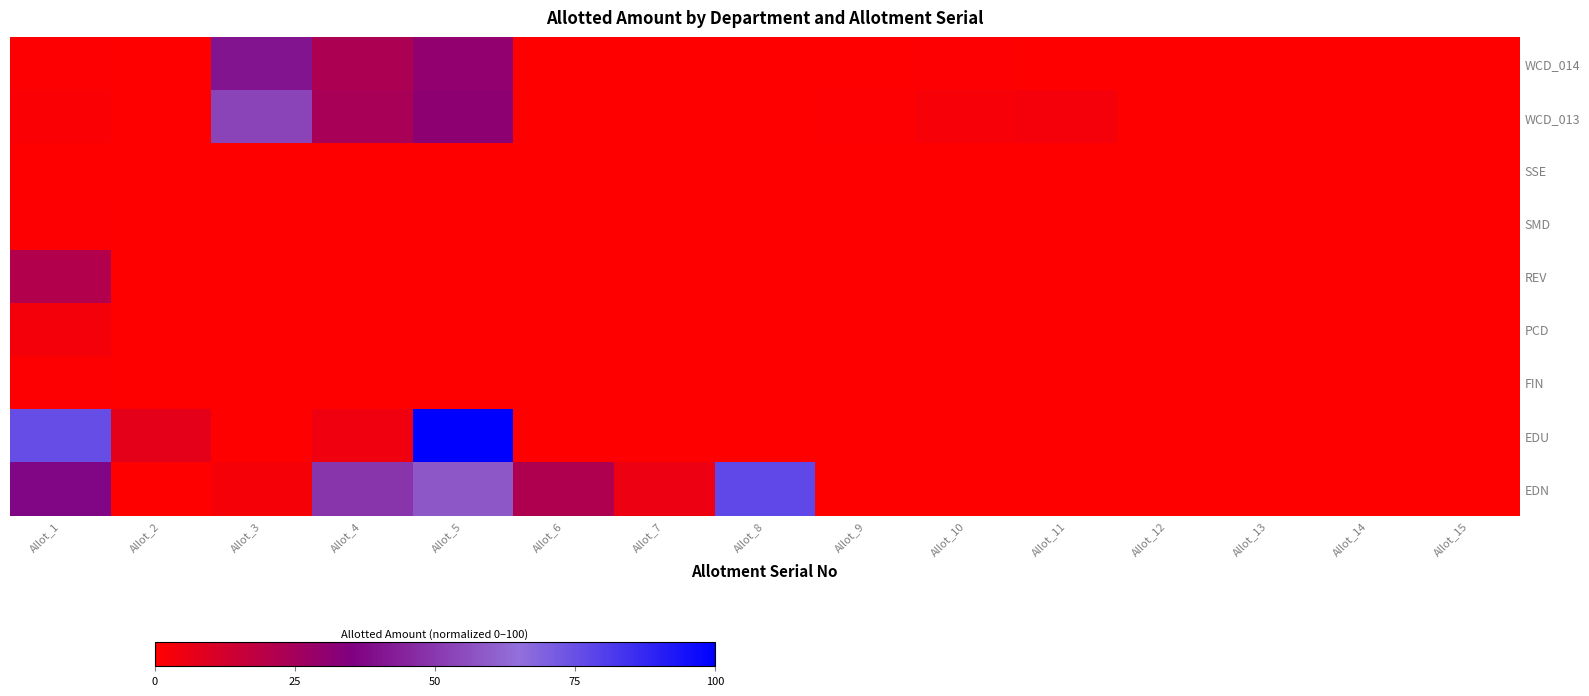

What is the change in value from Allot_3 to Allot_15?

-40.5